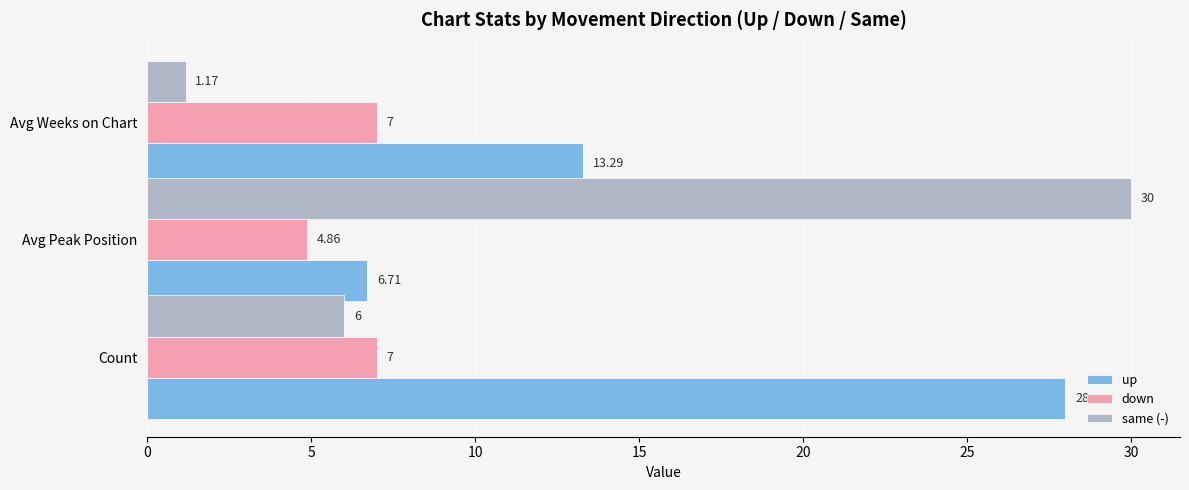

What is the average value of the up series?

16.0